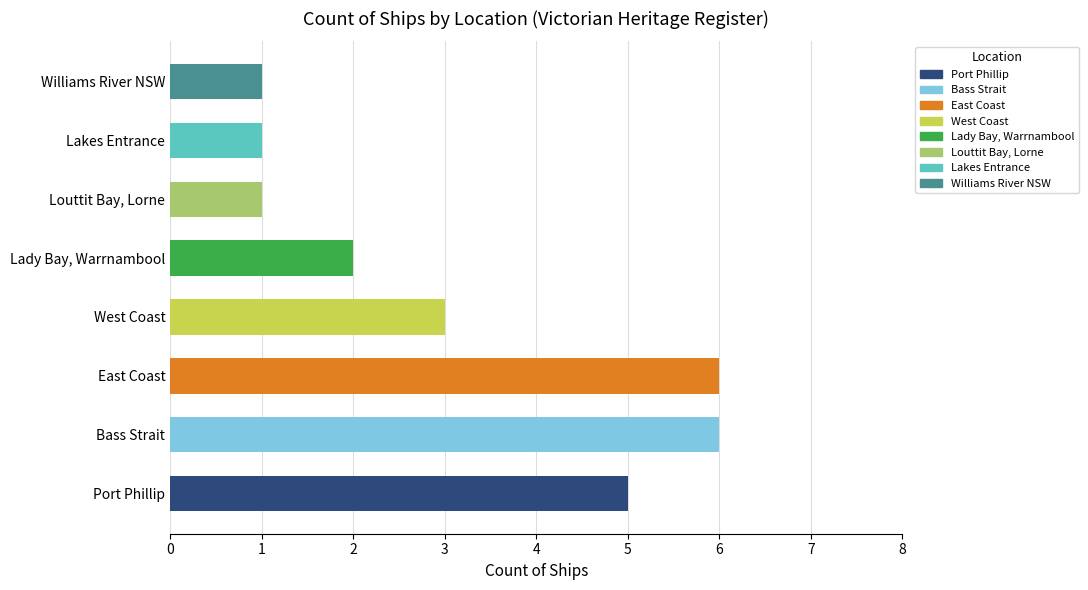

The value at Lady Bay, Warrnambool is 2. True or false?

True